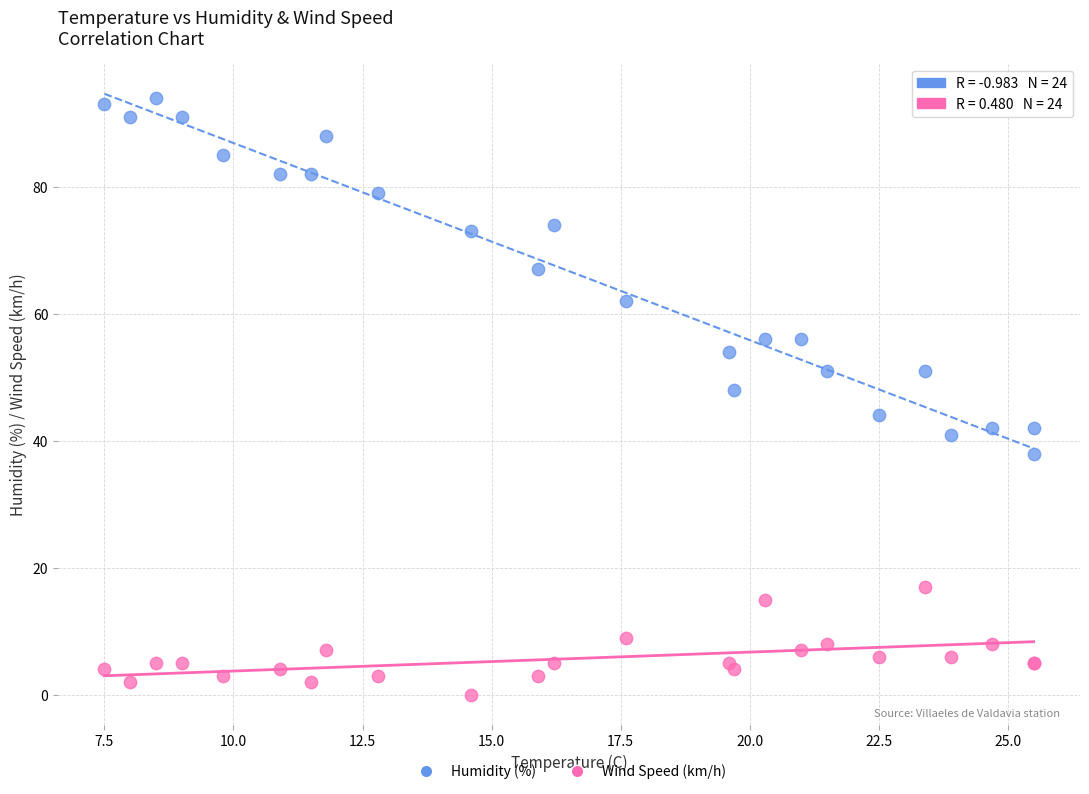

Which series contains the lowest Y value?

Wind Speed (km/h)